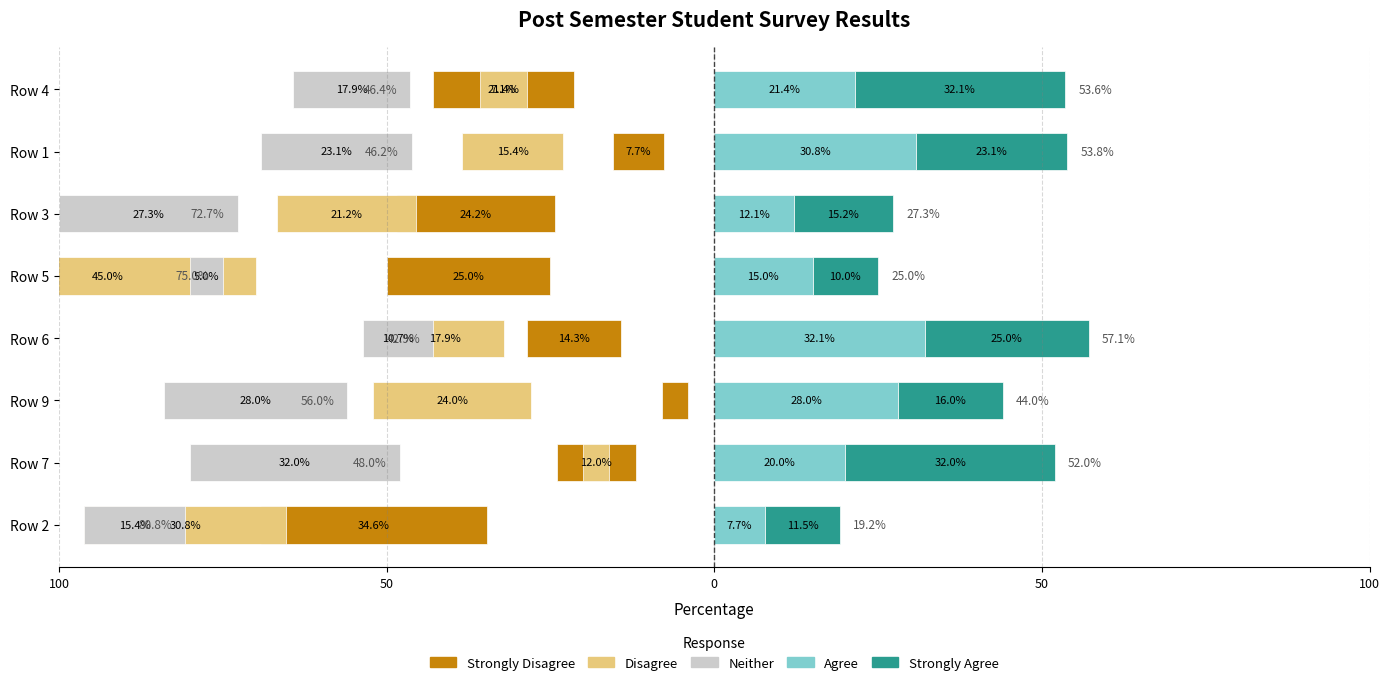

Reading right to left, transcribe all the data shown in this chart.

Strongly Disagree: -21.4	-7.7	-24.2	-25.0	-14.3	-4.0	-12.0	-34.6
Disagree: -7.1	-15.4	-21.2	-45.0	-17.9	-24.0	-4.0	-30.8
Neither: -17.9	-23.1	-27.3	-5.0	-10.7	-28.0	-32.0	-15.4
Agree: 21.4	30.8	12.1	15.0	32.1	28.0	20.0	7.7
Strongly Agree: 32.1	23.1	15.2	10.0	25.0	16.0	32.0	11.5